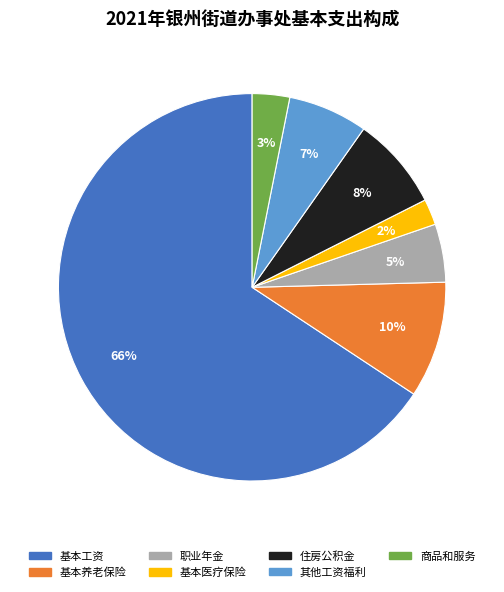

Is there a majority slice in this chart?

Yes